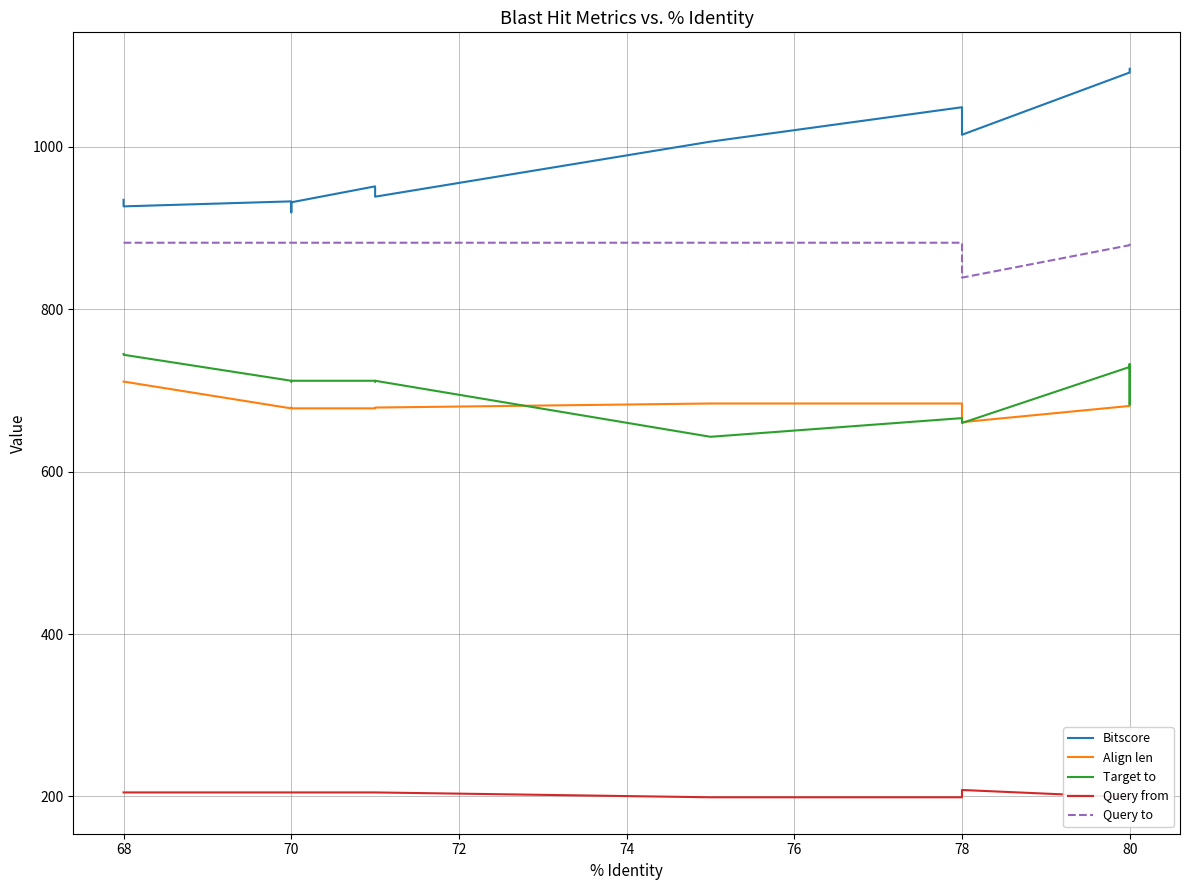

True or false: Query to and Query from cross at least once.

False